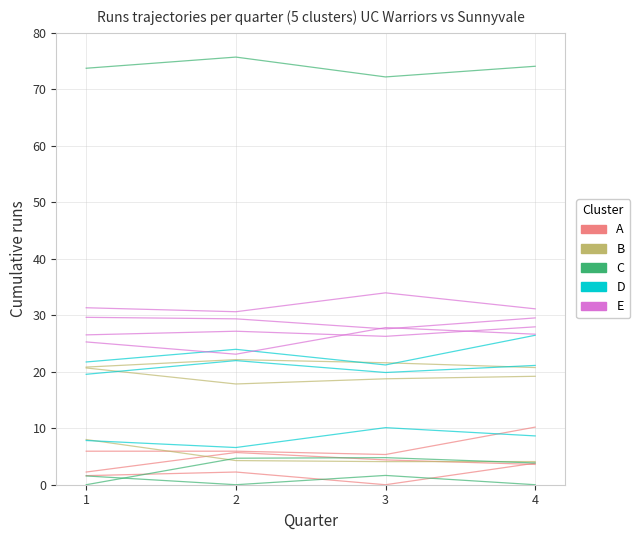

In B, how many points are lower than both neighbors (excluding endpoints)?

1